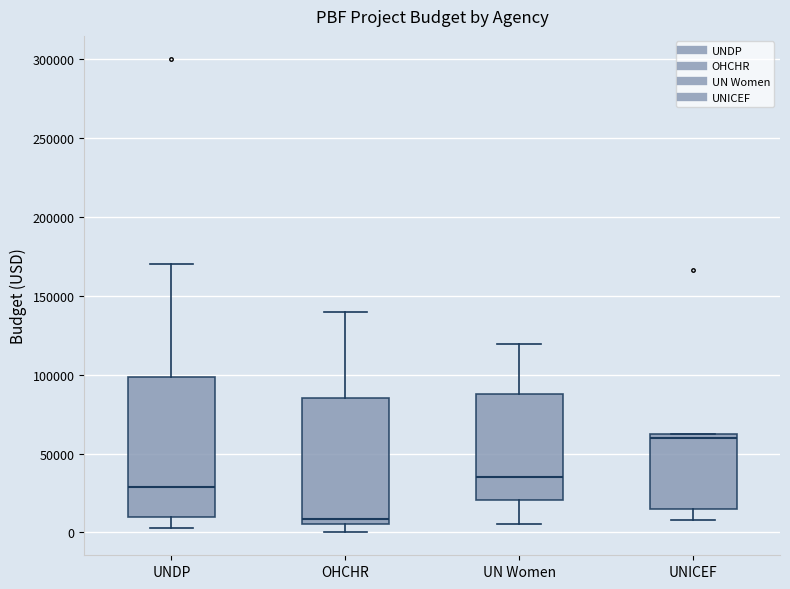

Comparing the boxes themselves (not the whiskers), which one is the tallest?

UNDP